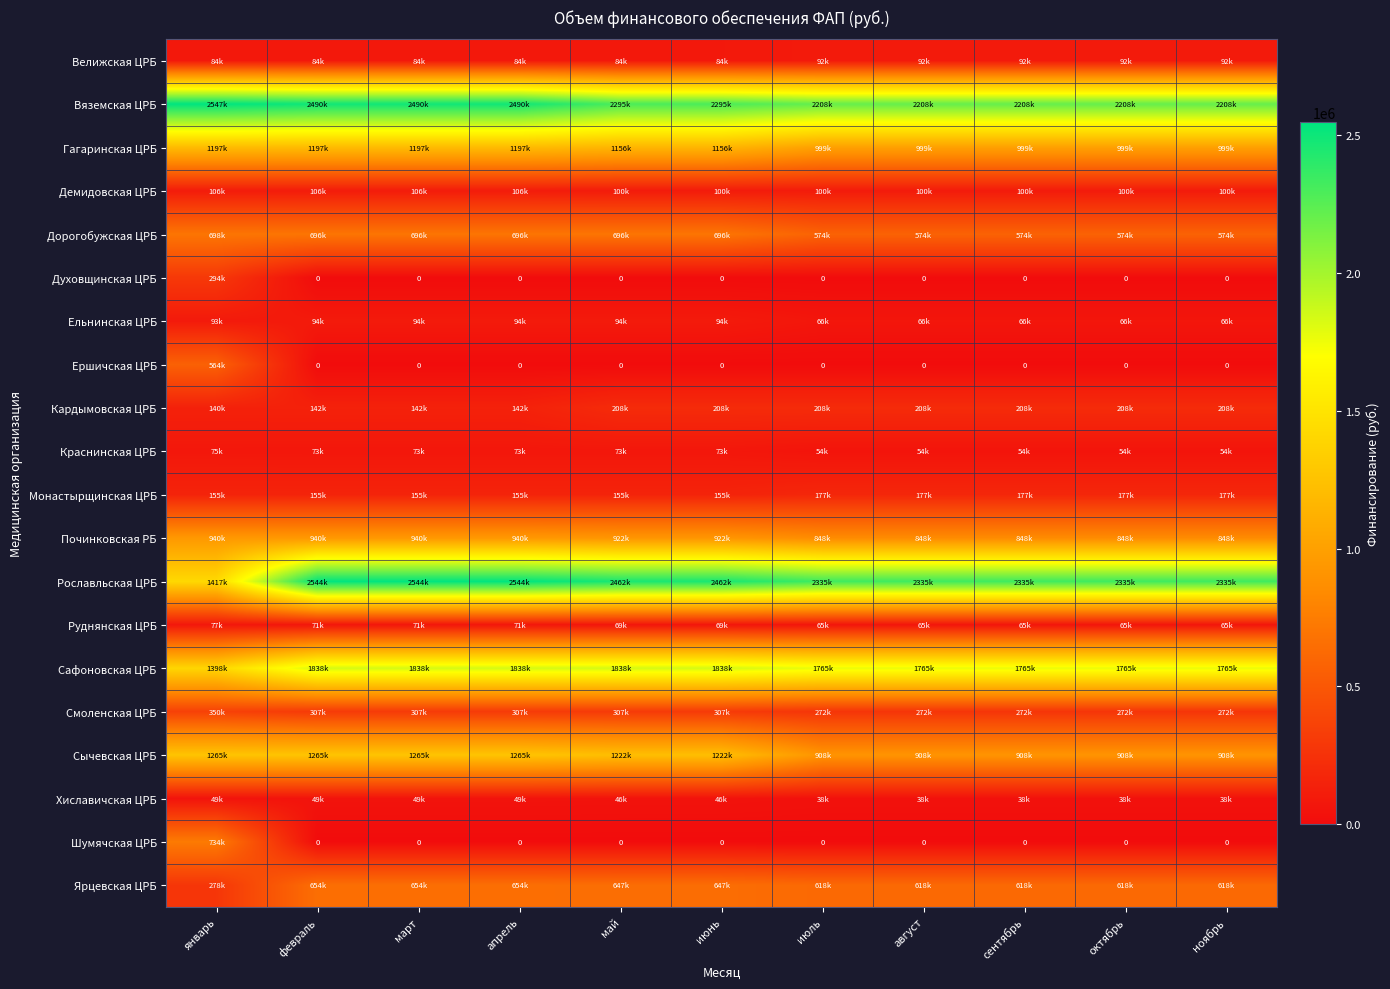

Which label corresponds to the smallest value in the chart?

февраль